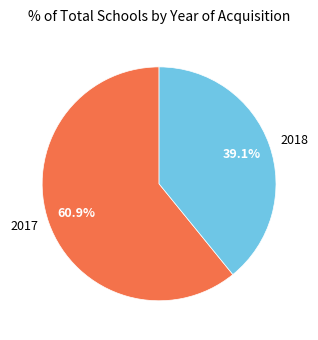

How many segments does this pie chart have?

2